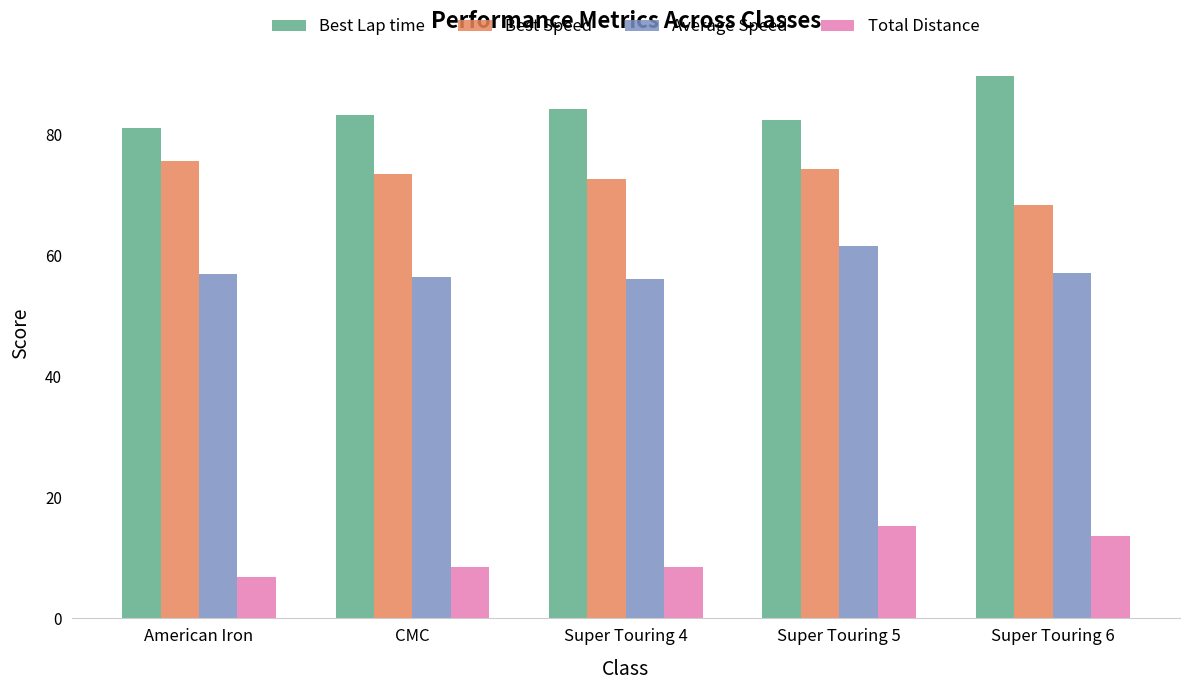

List the series in order of their peak value, highest first.

Best Lap time, Best Speed, Average Speed, Total Distance